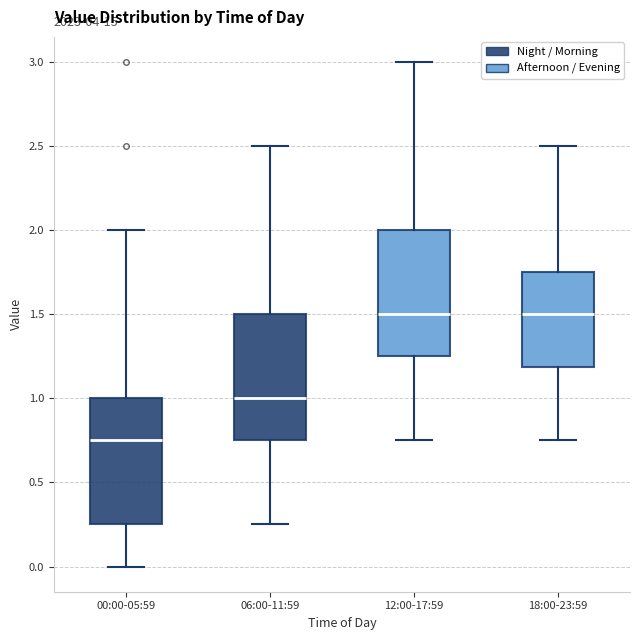

Where is the upper edge of the box for 18:00-23:59 on the y-axis? The values are not printed on the chart, so give them approximately, as read against the axis.

1.75